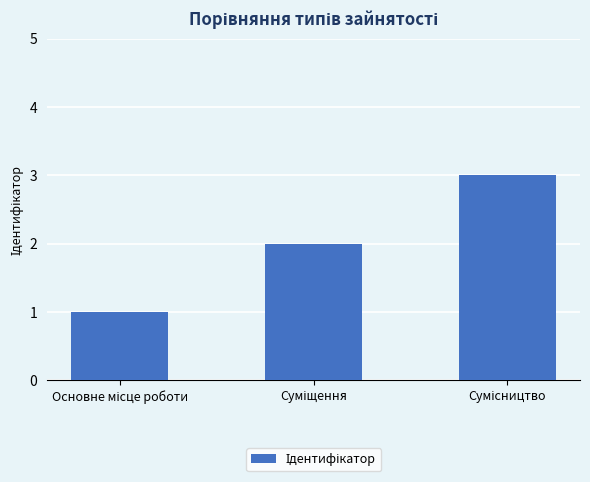

How many data points are less than 2?

1